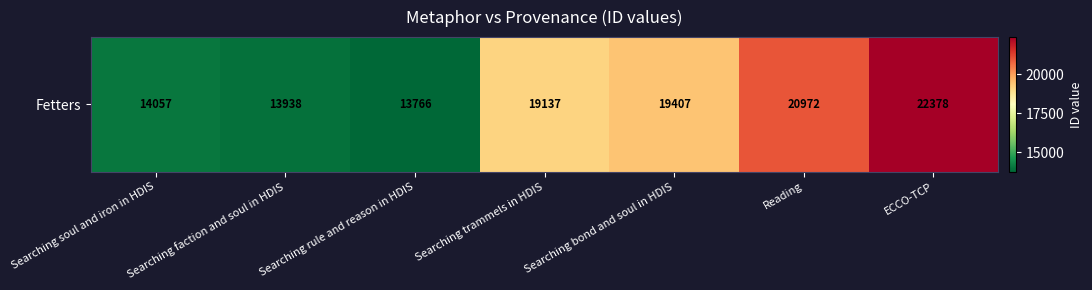

What is the sum of the values at Reading and Searching trammels in HDIS?

40109